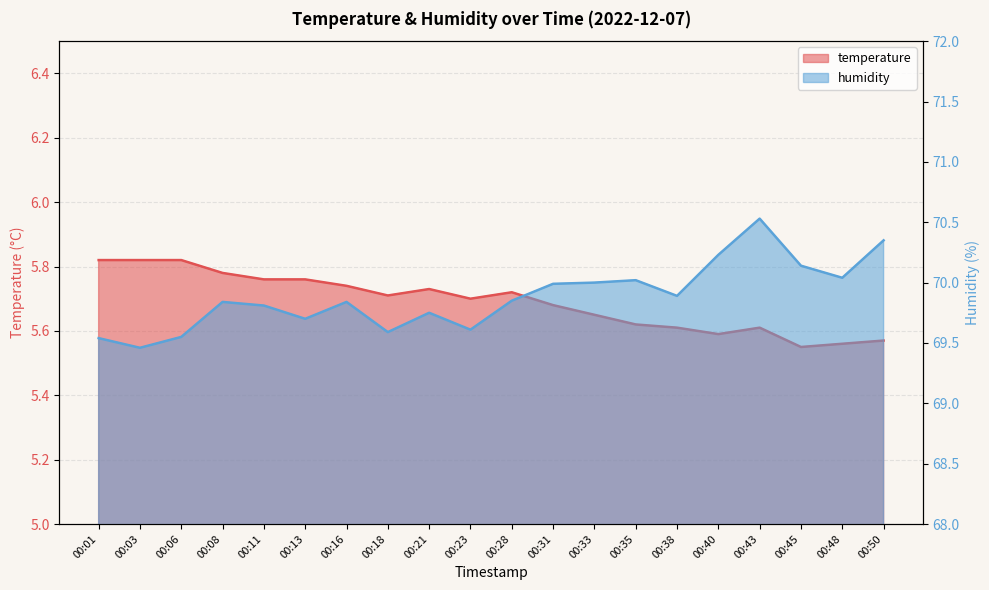

What is the lowest value of the temperature series?

5.5